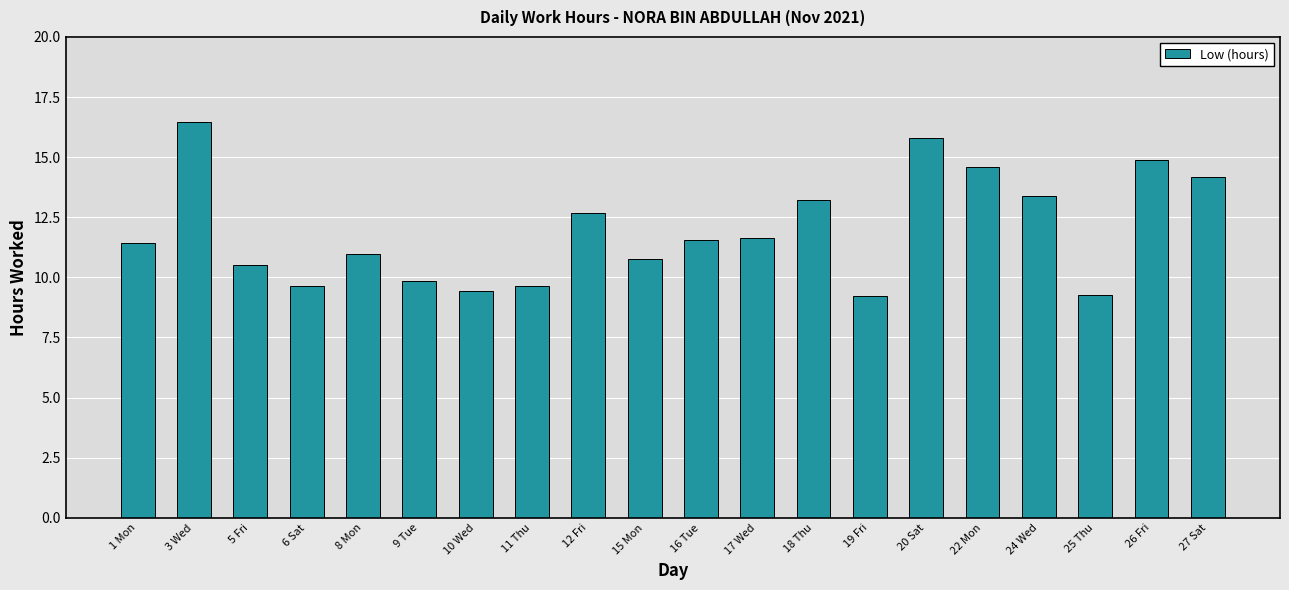

Read the value at 17 Wed.

11.6